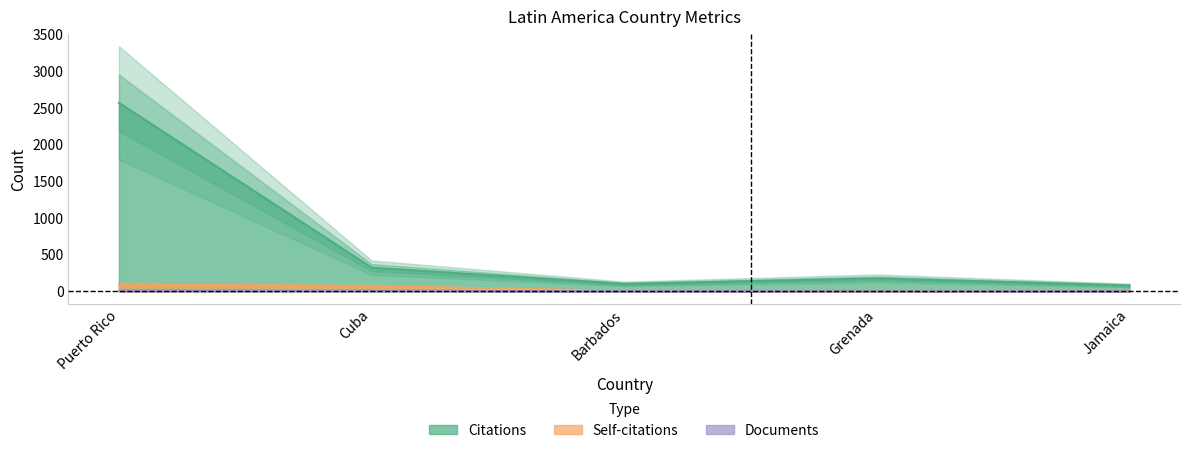

In Citations, how many points are higher than both neighbors (excluding endpoints)?

1